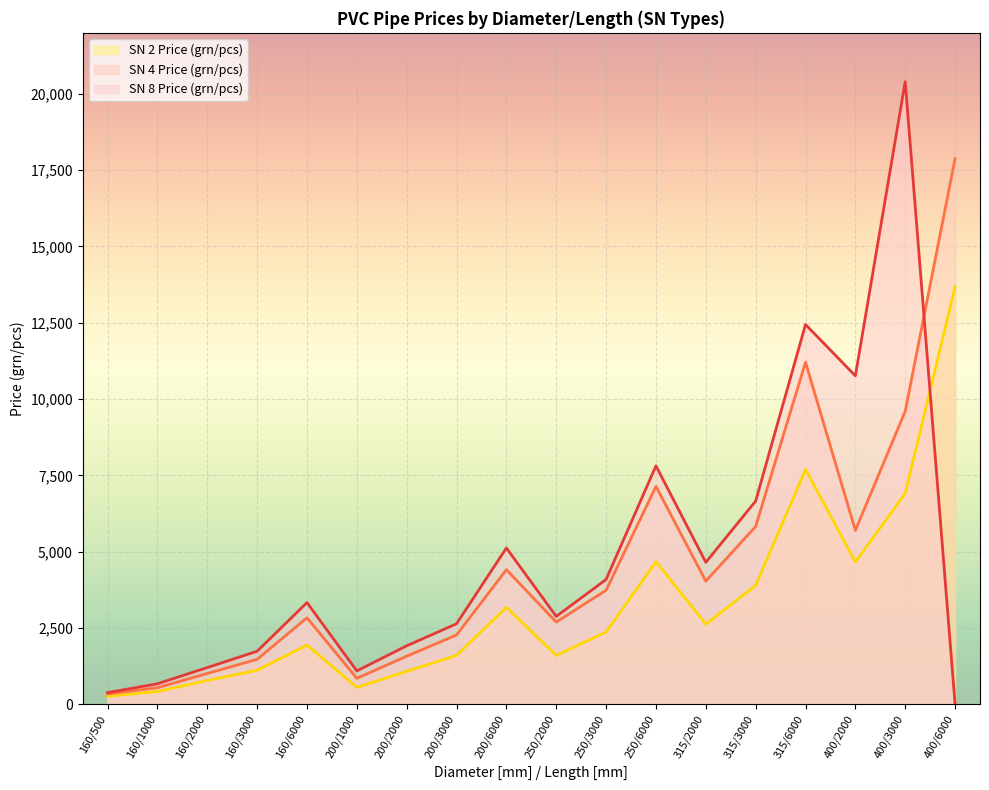

What is the label of the 7th point from the right?

250/6000